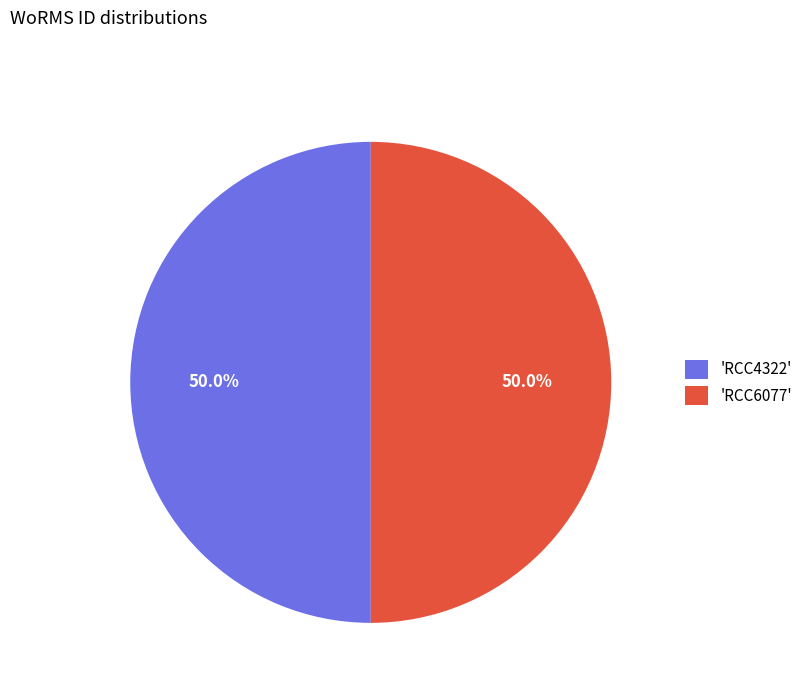

What portion of the pie excludes 'RCC4322'?

50.0%